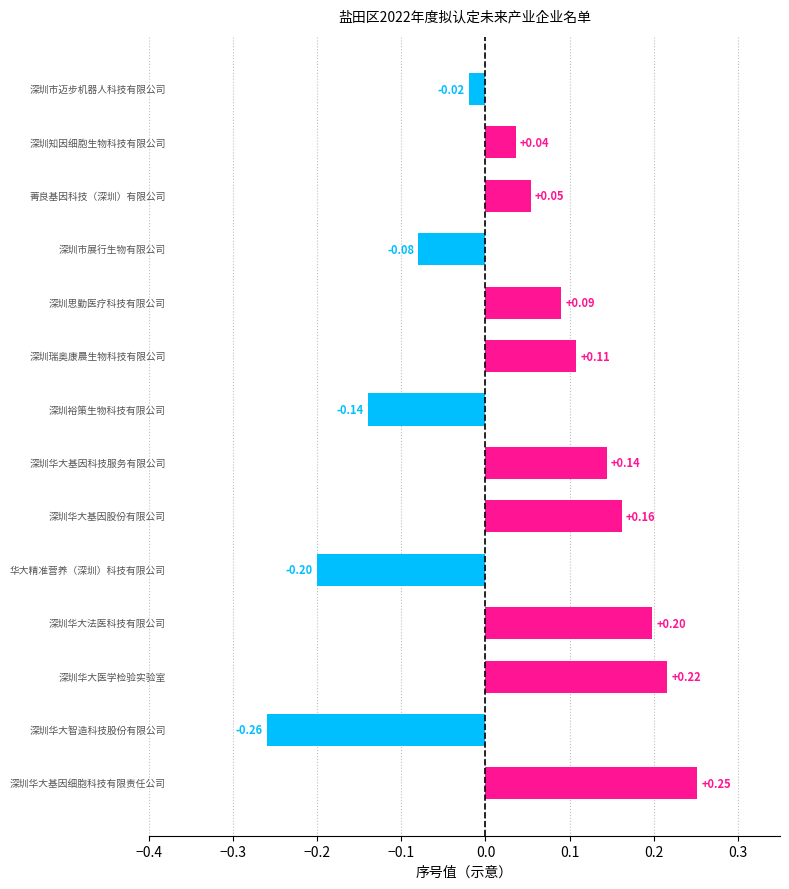

How many series are shown in this chart?

1